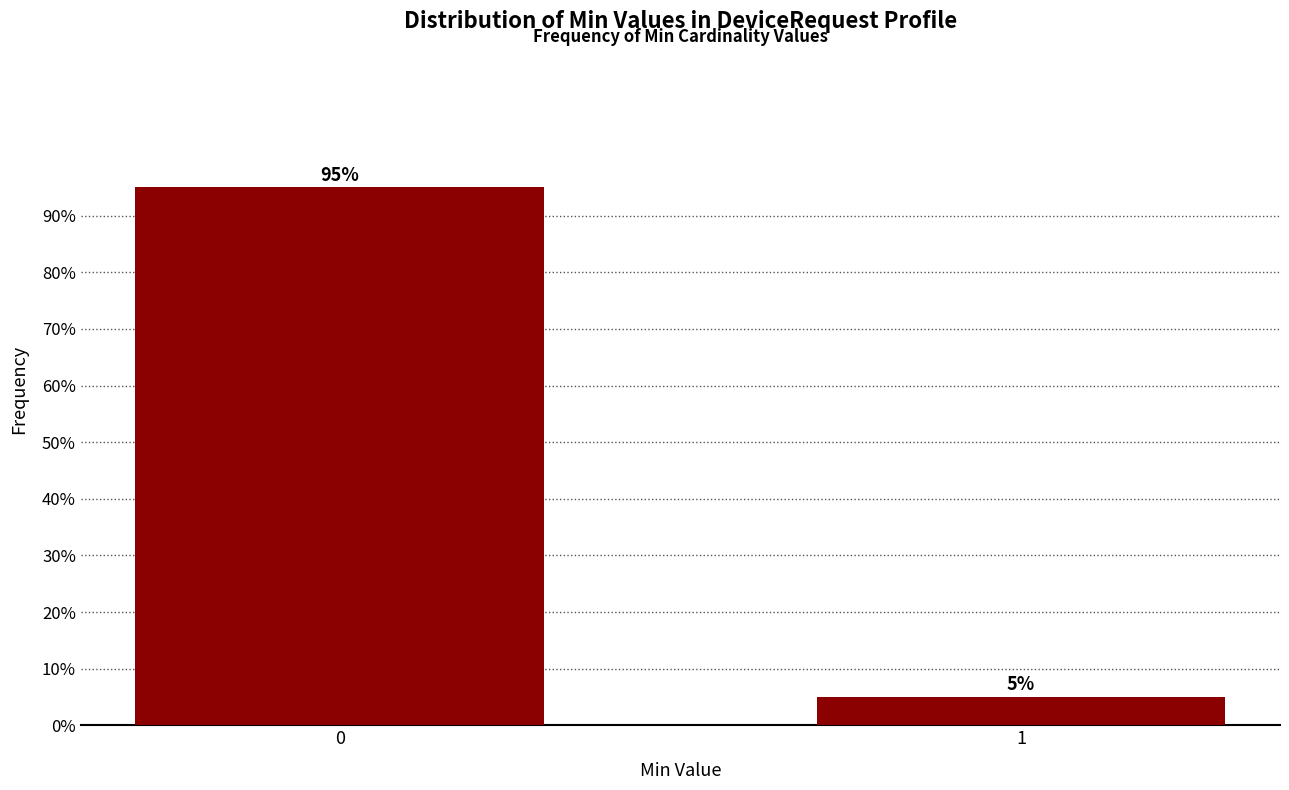

Reading left to right, extract all data points from this chart.

0=95	1=5